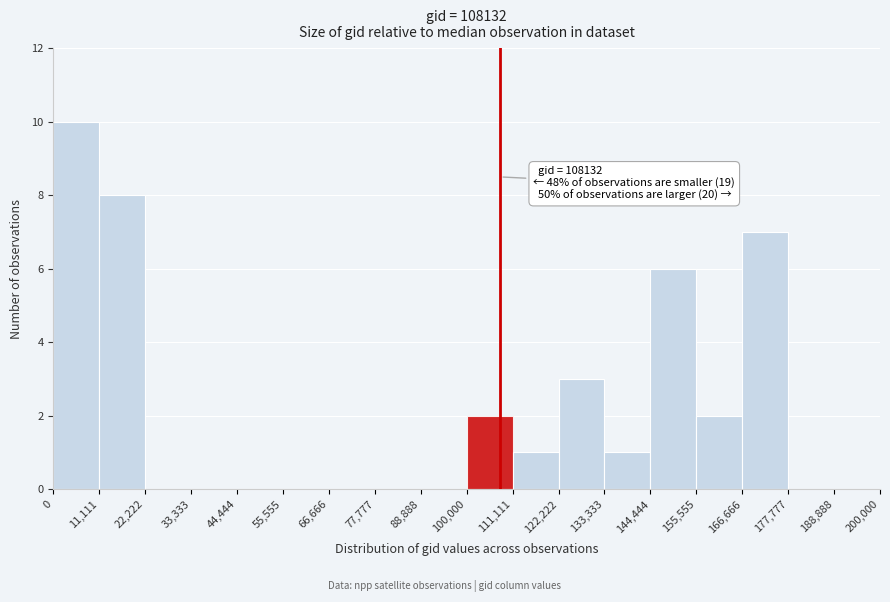

Which range on the x-axis has the tallest bar?

0 to 11,111